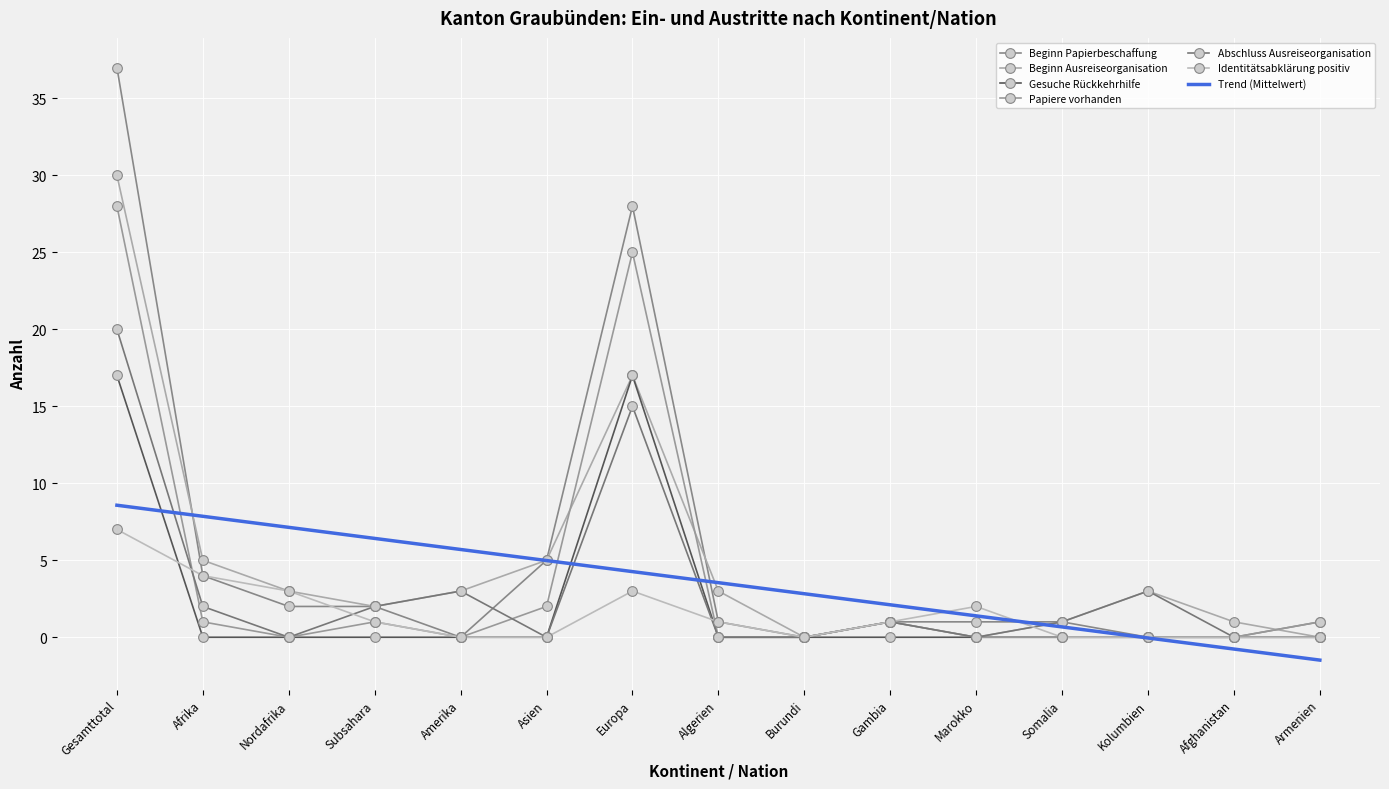

Which series has the largest total across all categories?

Beginn Papierbeschaffung